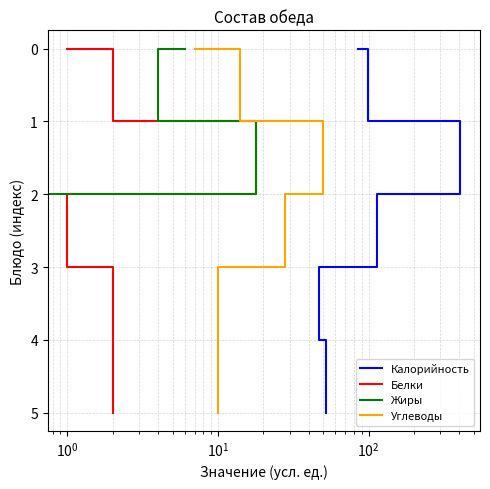

True or false: Калорийность has more than 1 points higher than both neighbors.

False